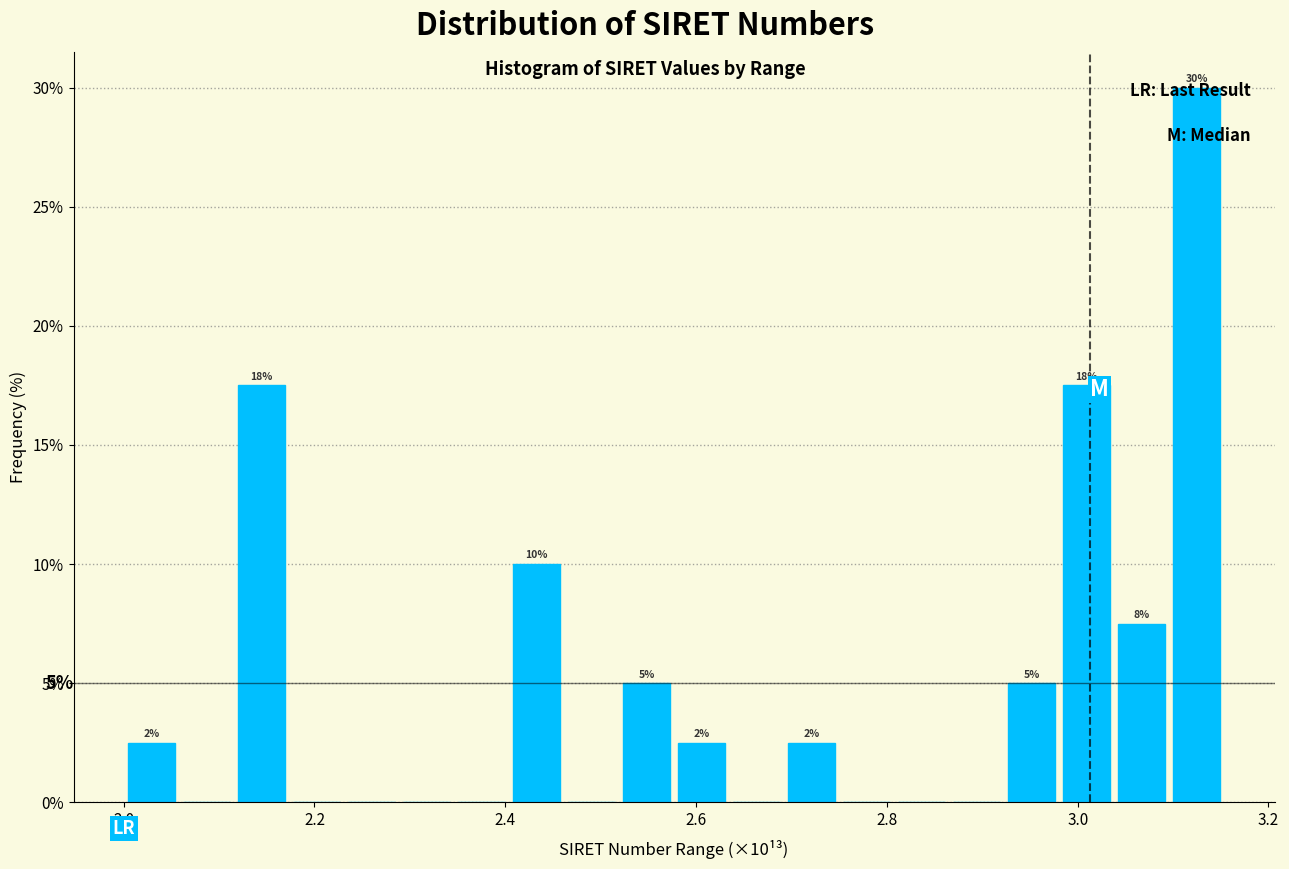

Read against the x-axis, roughly where is the centre of the tallest bar?

3.12